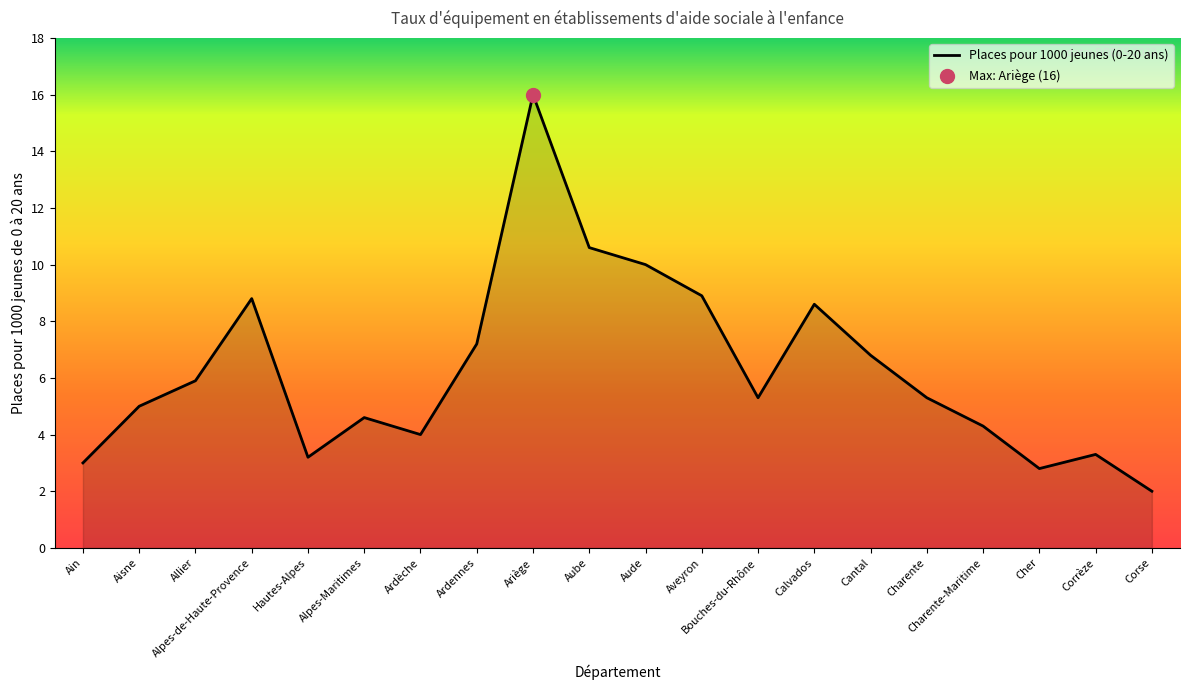

What is the ratio of the value at Bouches-du-Rhône to the value at Alpes-Maritimes?

1.2